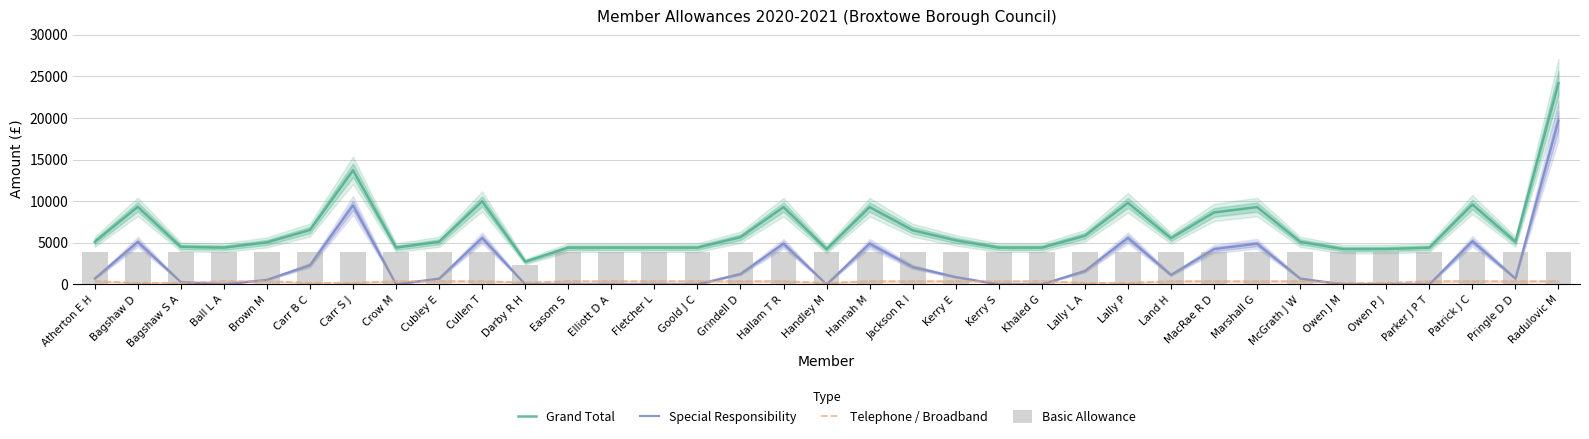

Count the number of data series in this chart.

4